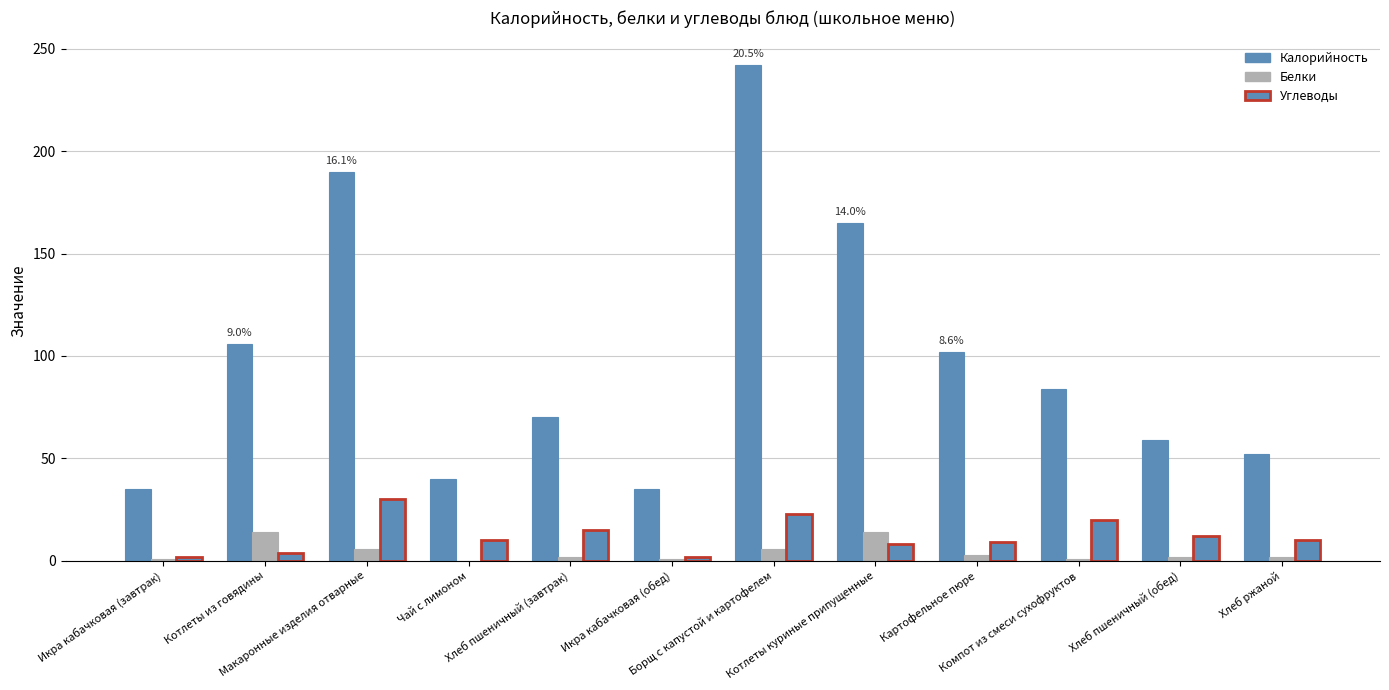

Reading left to right, what are all the values shown in this chart?

Калорийность: Икра кабачковая (завтрак)=35	Котлеты из говядины=106	Макаронные изделия отварные=190	Чай с лимоном=40	Хлеб пшеничный (завтрак)=70	Икра кабачковая (обед)=35	Борщ с капустой и картофелем=242	Котлеты куриные припущенные=165	Картофельное пюре=102	Компот из смеси сухофруктов=84	Хлеб пшеничный (обед)=59	Хлеб ржаной=52
Белки: Икра кабачковая (завтрак)=1	Котлеты из говядины=14	Макаронные изделия отварные=6	Чай с лимоном=0	Хлеб пшеничный (завтрак)=2	Икра кабачковая (обед)=1	Борщ с капустой и картофелем=6	Котлеты куриные припущенные=14	Картофельное пюре=3	Компот из смеси сухофруктов=1	Хлеб пшеничный (обед)=2	Хлеб ржаной=2
Углеводы: Икра кабачковая (завтрак)=2	Котлеты из говядины=4	Макаронные изделия отварные=30	Чай с лимоном=10	Хлеб пшеничный (завтрак)=15	Икра кабачковая (обед)=2	Борщ с капустой и картофелем=23	Котлеты куриные припущенные=8	Картофельное пюре=9	Компот из смеси сухофруктов=20	Хлеб пшеничный (обед)=12	Хлеб ржаной=10